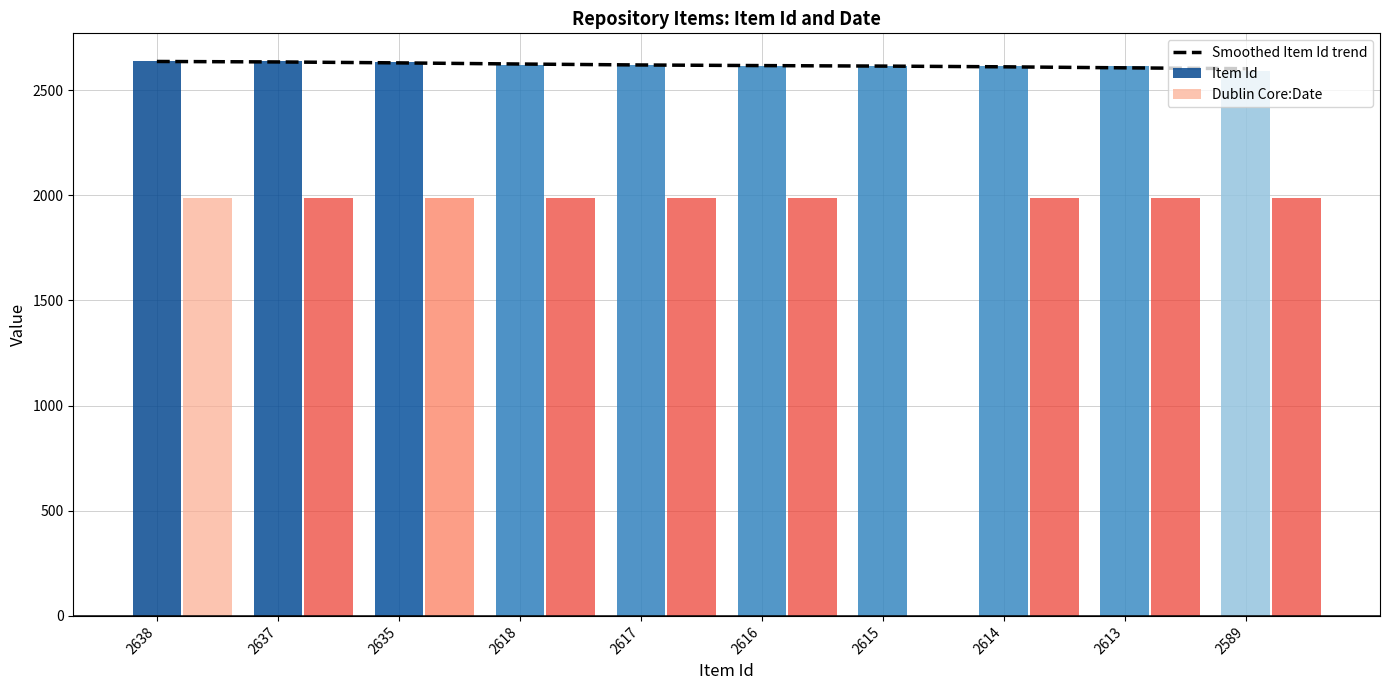

List the labels in order of value, largest first.

2638, 2637, 2635, 2618, 2617, 2616, 2615, 2614, 2613, 2589